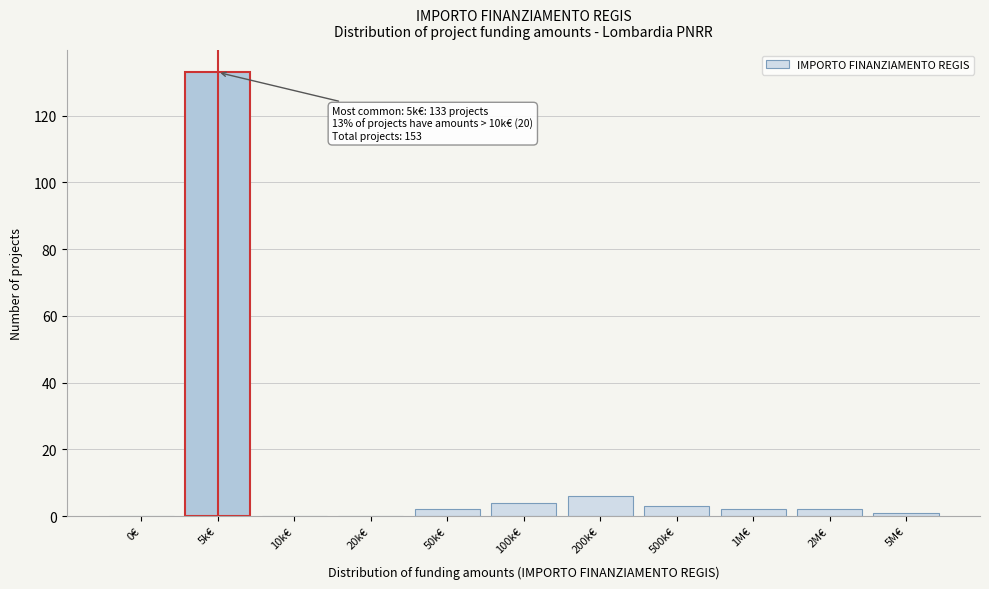

Reading right to left, transcribe all the data shown in this chart.

5M€=1	2M€=2	1M€=2	500k€=3	200k€=6	100k€=4	50k€=2	20k€=0	10k€=0	5k€=133	0€=0